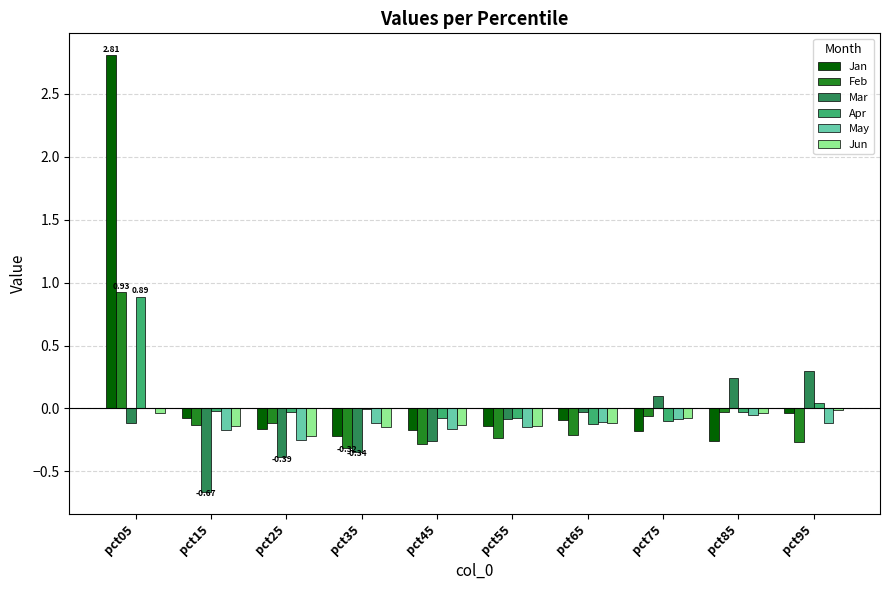

The value of Feb at pct35 is -0.5. True or false?

False